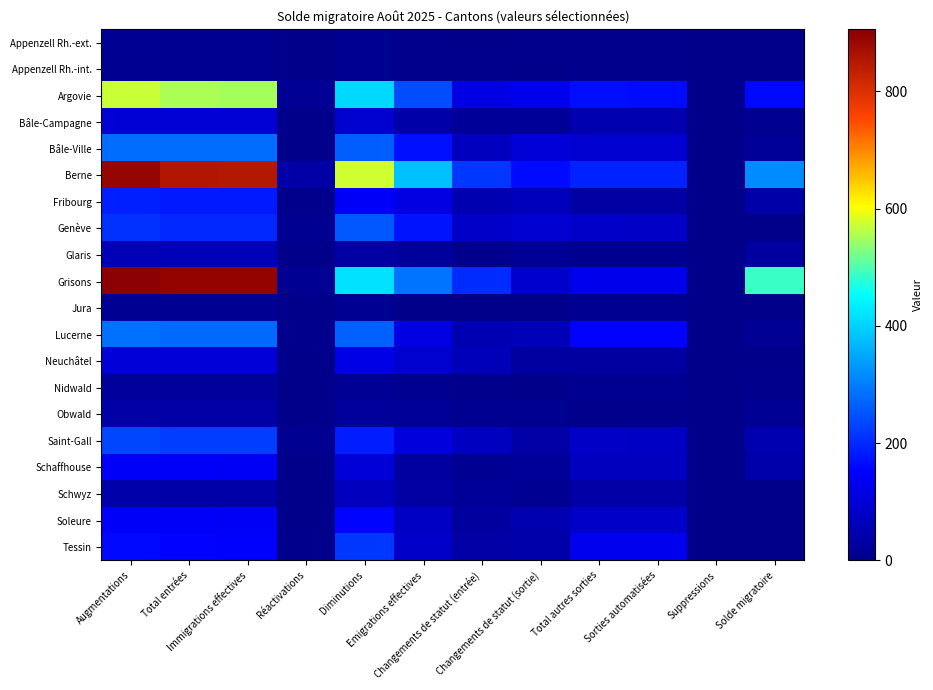

Reading left to right, list all the values displayed in this chart.

Appenzell Rh.-ext.: Augmentations=11	Total entrées=10	Immigrations effectives=10	Réactivations=1	Diminutions=10	Emigrations effectives=6	Changements de statut (entrée)=2	Changements de statut (sortie)=4	Total autres sorties=4	Sorties automatisées=4	Suppressions=0	Solde migratoire=1
Appenzell Rh.-int.: Augmentations=9	Total entrées=9	Immigrations effectives=9	Réactivations=0	Diminutions=10	Emigrations effectives=4	Changements de statut (entrée)=4	Changements de statut (sortie)=0	Total autres sorties=6	Sorties automatisées=6	Suppressions=0	Solde migratoire=0
Argovie: Augmentations=570	Total entrées=554	Immigrations effectives=552	Réactivations=16	Diminutions=410	Emigrations effectives=242	Changements de statut (entrée)=114	Changements de statut (sortie)=128	Total autres sorties=168	Sorties automatisées=165	Suppressions=3	Solde migratoire=160
Bâle-Campagne: Augmentations=99	Total entrées=96	Immigrations effectives=96	Réactivations=3	Diminutions=89	Emigrations effectives=41	Changements de statut (entrée)=20	Changements de statut (sortie)=21	Total autres sorties=48	Sorties automatisées=48	Suppressions=0	Solde migratoire=10
Bâle-Ville: Augmentations=283	Total entrées=280	Immigrations effectives=280	Réactivations=3	Diminutions=265	Emigrations effectives=171	Changements de statut (entrée)=69	Changements de statut (sortie)=102	Total autres sorties=94	Sorties automatisées=93	Suppressions=1	Solde migratoire=18
Berne: Augmentations=891	Total entrées=853	Immigrations effectives=852	Réactivations=38	Diminutions=575	Emigrations effectives=381	Changements de statut (entrée)=217	Changements de statut (sortie)=164	Total autres sorties=194	Sorties automatisées=194	Suppressions=0	Solde migratoire=316
Fribourg: Augmentations=189	Total entrées=184	Immigrations effectives=184	Réactivations=5	Diminutions=148	Emigrations effectives=115	Changements de statut (entrée)=50	Changements de statut (sortie)=65	Total autres sorties=33	Sorties automatisées=32	Suppressions=1	Solde migratoire=41
Genève: Augmentations=209	Total entrées=200	Immigrations effectives=200	Réactivations=9	Diminutions=258	Emigrations effectives=176	Changements de statut (entrée)=82	Changements de statut (sortie)=94	Total autres sorties=82	Sorties automatisées=80	Suppressions=2	Solde migratoire=0
Glaris: Augmentations=59	Total entrées=57	Immigrations effectives=57	Réactivations=2	Diminutions=33	Emigrations effectives=23	Changements de statut (entrée)=6	Changements de statut (sortie)=17	Total autres sorties=10	Sorties automatisées=10	Suppressions=0	Solde migratoire=26
Grisons: Augmentations=906	Total entrées=893	Immigrations effectives=893	Réactivations=13	Diminutions=420	Emigrations effectives=290	Changements de statut (entrée)=205	Changements de statut (sortie)=85	Total autres sorties=130	Sorties automatisées=129	Suppressions=1	Solde migratoire=486
Jura: Augmentations=14	Total entrées=14	Immigrations effectives=14	Réactivations=0	Diminutions=11	Emigrations effectives=3	Changements de statut (entrée)=2	Changements de statut (sortie)=1	Total autres sorties=8	Sorties automatisées=8	Suppressions=0	Solde migratoire=3
Lucerne: Augmentations=285	Total entrées=278	Immigrations effectives=278	Réactivations=7	Diminutions=268	Emigrations effectives=115	Changements de statut (entrée)=54	Changements de statut (sortie)=61	Total autres sorties=153	Sorties automatisées=153	Suppressions=0	Solde migratoire=17
Neuchâtel: Augmentations=102	Total entrées=101	Immigrations effectives=101	Réactivations=1	Diminutions=123	Emigrations effectives=92	Changements de statut (entrée)=63	Changements de statut (sortie)=29	Total autres sorties=31	Sorties automatisées=31	Suppressions=0	Solde migratoire=0
Nidwald: Augmentations=23	Total entrées=23	Immigrations effectives=22	Réactivations=0	Diminutions=17	Emigrations effectives=8	Changements de statut (entrée)=5	Changements de statut (sortie)=3	Total autres sorties=9	Sorties automatisées=8	Suppressions=1	Solde migratoire=6
Obwald: Augmentations=38	Total entrées=36	Immigrations effectives=36	Réactivations=2	Diminutions=23	Emigrations effectives=19	Changements de statut (entrée)=9	Changements de statut (sortie)=10	Total autres sorties=4	Sorties automatisées=4	Suppressions=0	Solde migratoire=15
Saint-Gall: Augmentations=234	Total entrées=226	Immigrations effectives=226	Réactivations=8	Diminutions=186	Emigrations effectives=108	Changements de statut (entrée)=71	Changements de statut (sortie)=37	Total autres sorties=78	Sorties automatisées=76	Suppressions=2	Solde migratoire=48
Schaffhouse: Augmentations=145	Total entrées=143	Immigrations effectives=141	Réactivations=2	Diminutions=101	Emigrations effectives=31	Changements de statut (entrée)=13	Changements de statut (sortie)=18	Total autres sorties=70	Sorties automatisées=70	Suppressions=0	Solde migratoire=44
Schwyz: Augmentations=43	Total entrées=42	Immigrations effectives=42	Réactivations=1	Diminutions=69	Emigrations effectives=33	Changements de statut (entrée)=20	Changements de statut (sortie)=13	Total autres sorties=36	Sorties automatisées=36	Suppressions=0	Solde migratoire=0
Soleure: Augmentations=146	Total entrées=143	Immigrations effectives=141	Réactivations=3	Diminutions=159	Emigrations effectives=75	Changements de statut (entrée)=26	Changements de statut (sortie)=49	Total autres sorties=84	Sorties automatisées=84	Suppressions=0	Solde migratoire=0
Tessin: Augmentations=160	Total entrées=155	Immigrations effectives=150	Réactivations=5	Diminutions=217	Emigrations effectives=83	Changements de statut (entrée)=37	Changements de statut (sortie)=46	Total autres sorties=134	Sorties automatisées=134	Suppressions=0	Solde migratoire=0